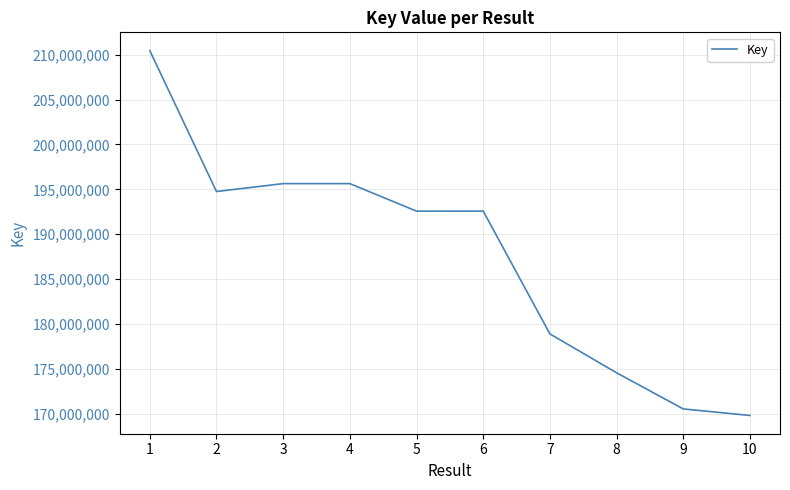

What is the sum of the values at 3 and 10?

365426910